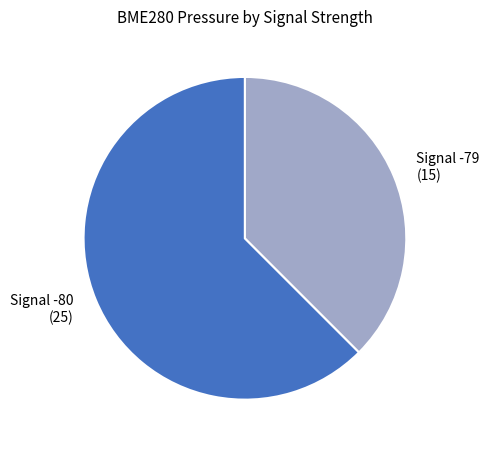

Rank the categories by value from lowest to highest.

Signal -79 (15), Signal -80 (25)